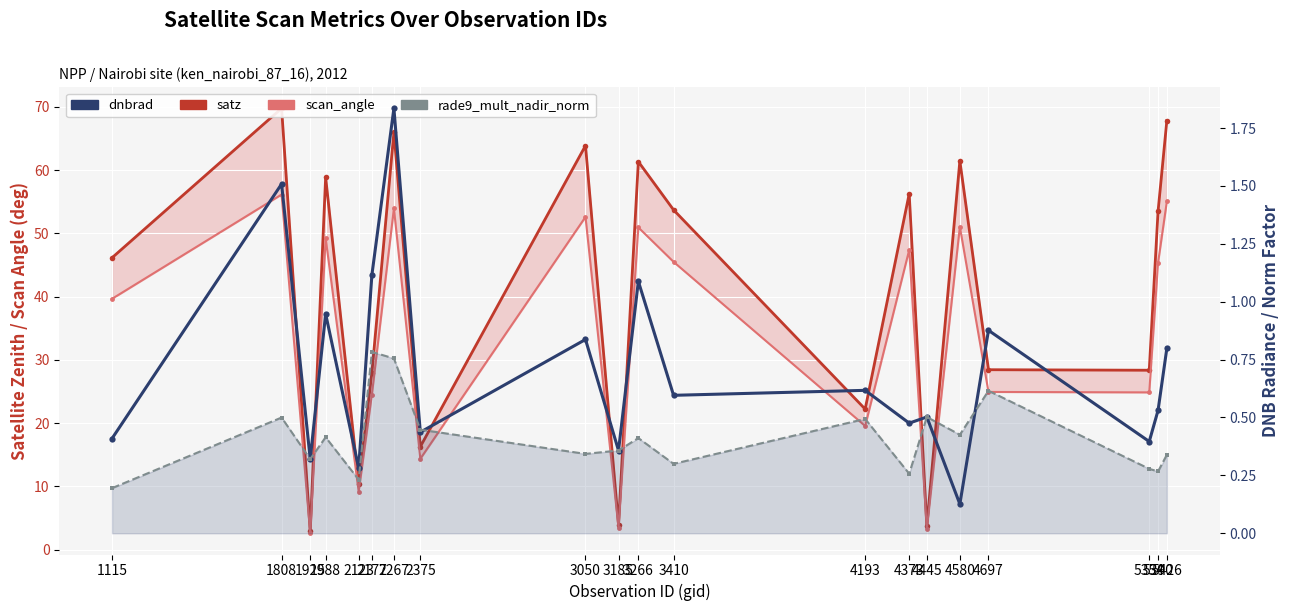

Where does the scan_angle series first go above 45?

1808